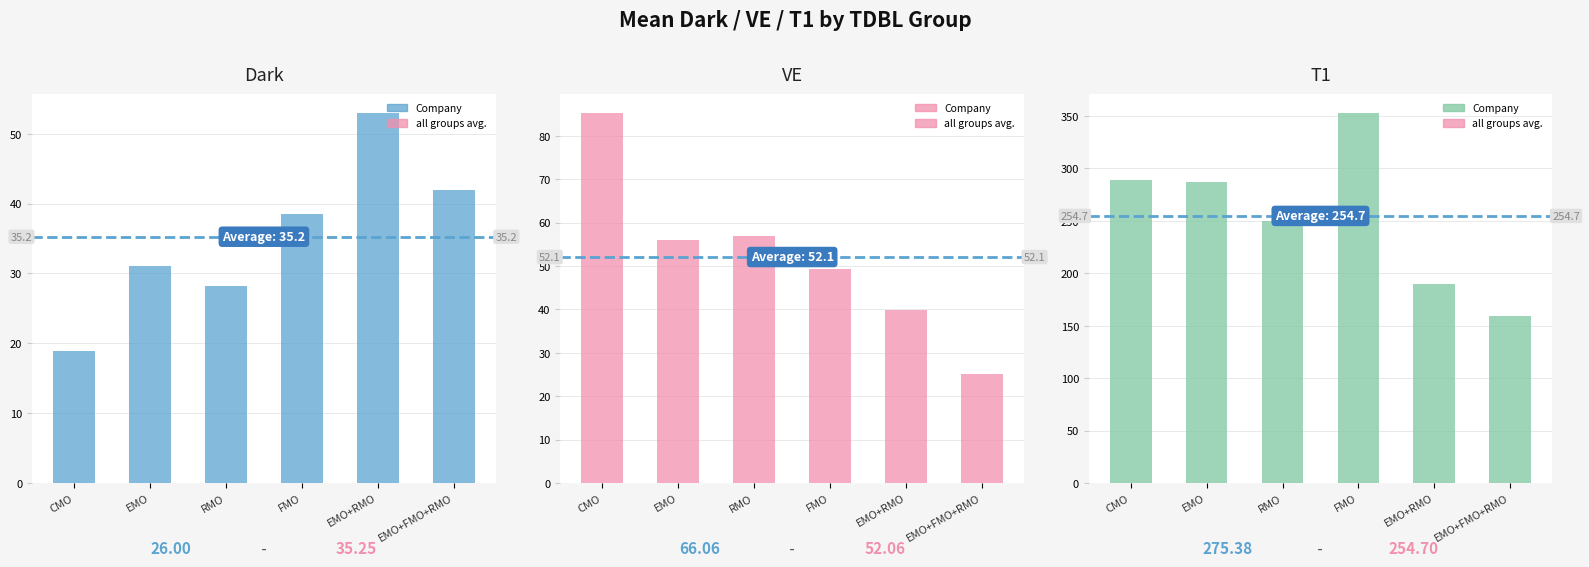

At which category is the sum across all series the highest?

FMO